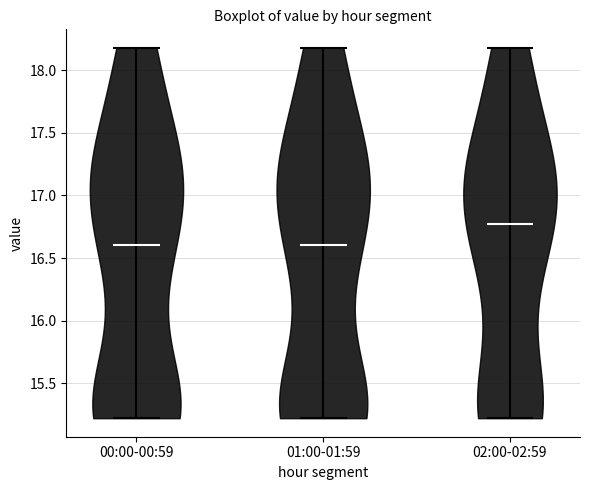

Reading left to right, read every violin against the y-axis: where its median line is, and the lowest and highest points it reaches. The values are not printed on the chart, so give them approximately, as read against the axis.

00:00-00:59: median line 16.6, lowest point 15.2, highest point 18.2
01:00-01:59: median line 16.6, lowest point 15.2, highest point 18.2
02:00-02:59: median line 16.8, lowest point 15.2, highest point 18.2